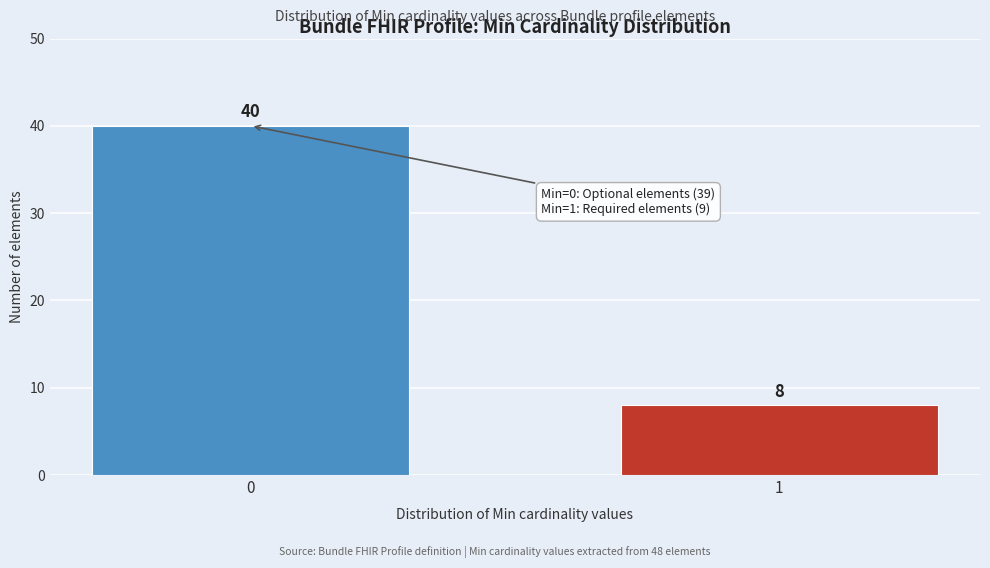

Reading right to left, extract all data points from this chart.

1=8	0=40